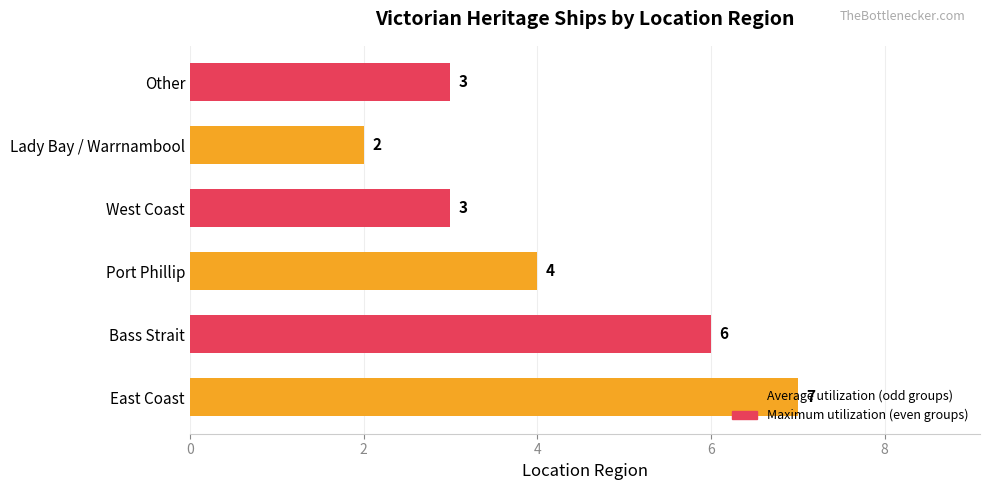

What is the approximate value at East Coast?

7